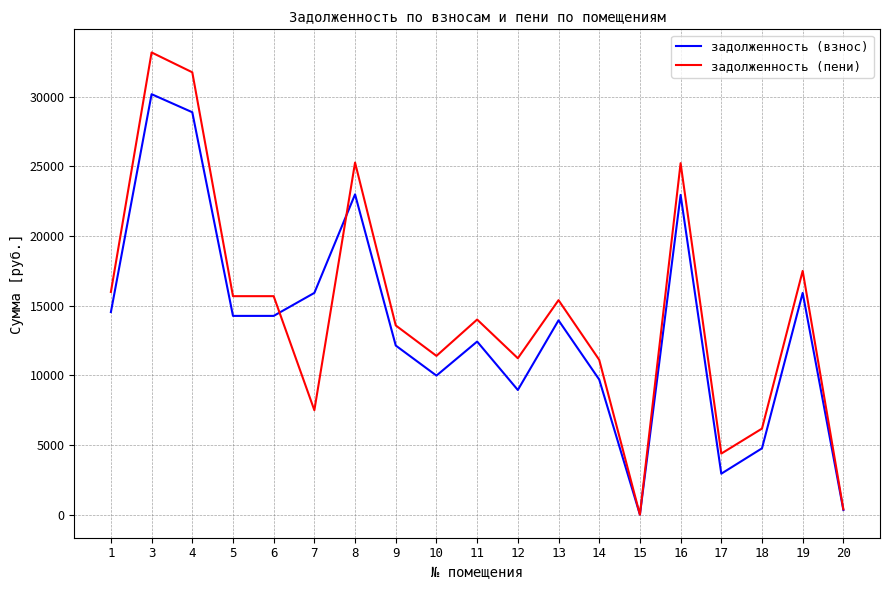

What value does the задолженность (пени) series have at 3?

33168.5